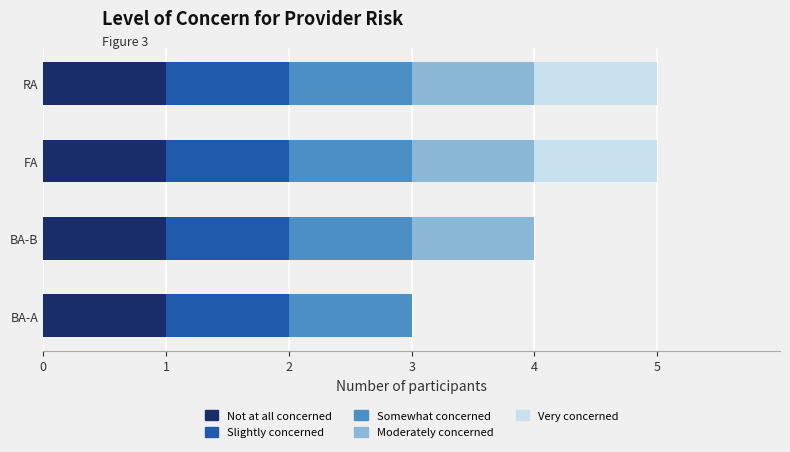

What is the total value across all series at BA-B?

4